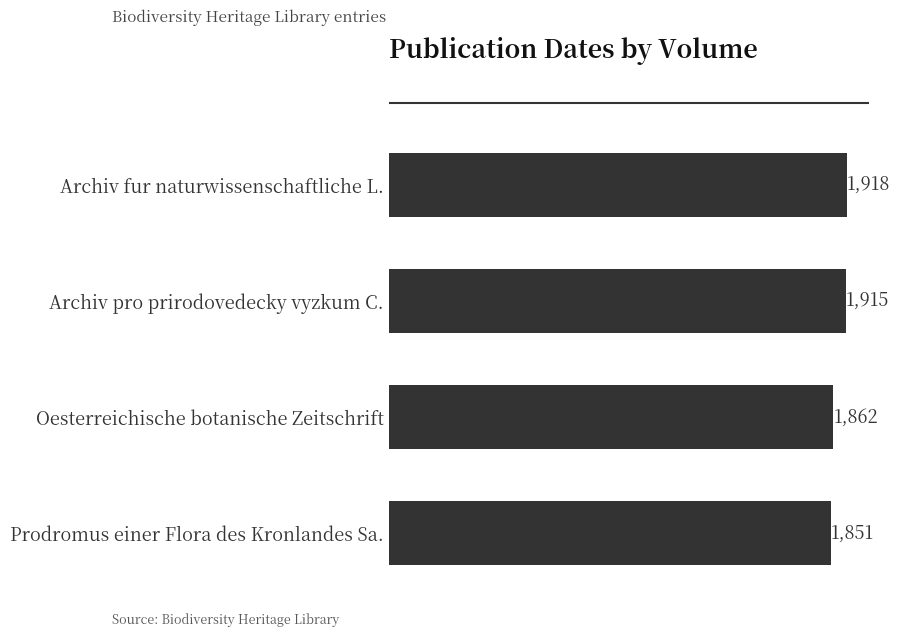

At which label is the value closest to 1884?

Oesterreichische botanische Zeitschrift